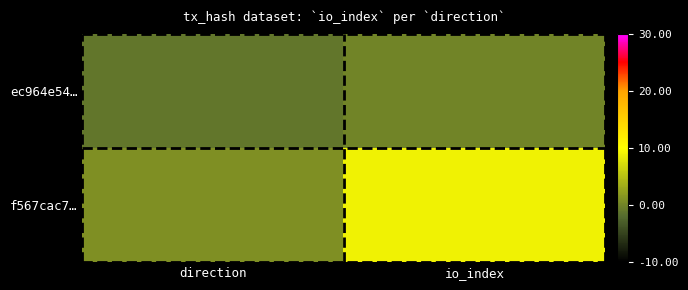

Reading left to right, transcribe all the data shown in this chart.

ec964e54…: direction=-1	io_index=0
f567cac7…: direction=1	io_index=9